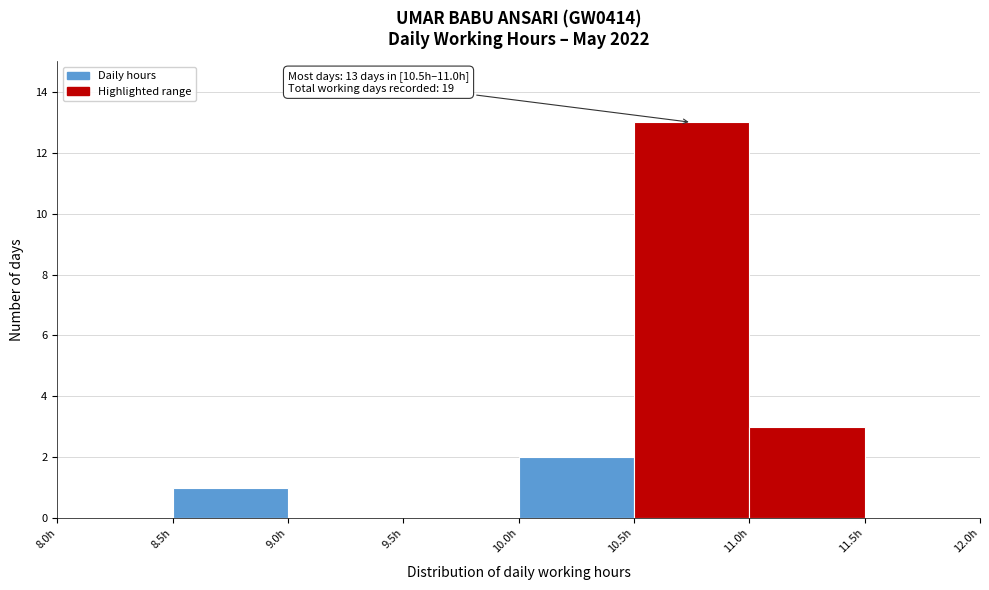

Which range on the x-axis has the tallest bar?

10.5 to 11.0